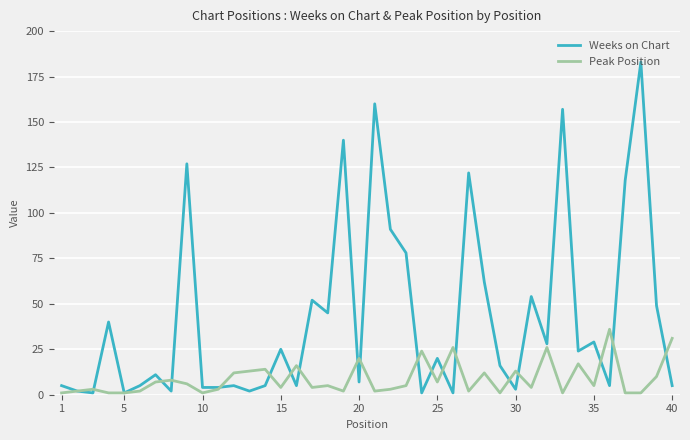

What is the greatest value displayed?

183